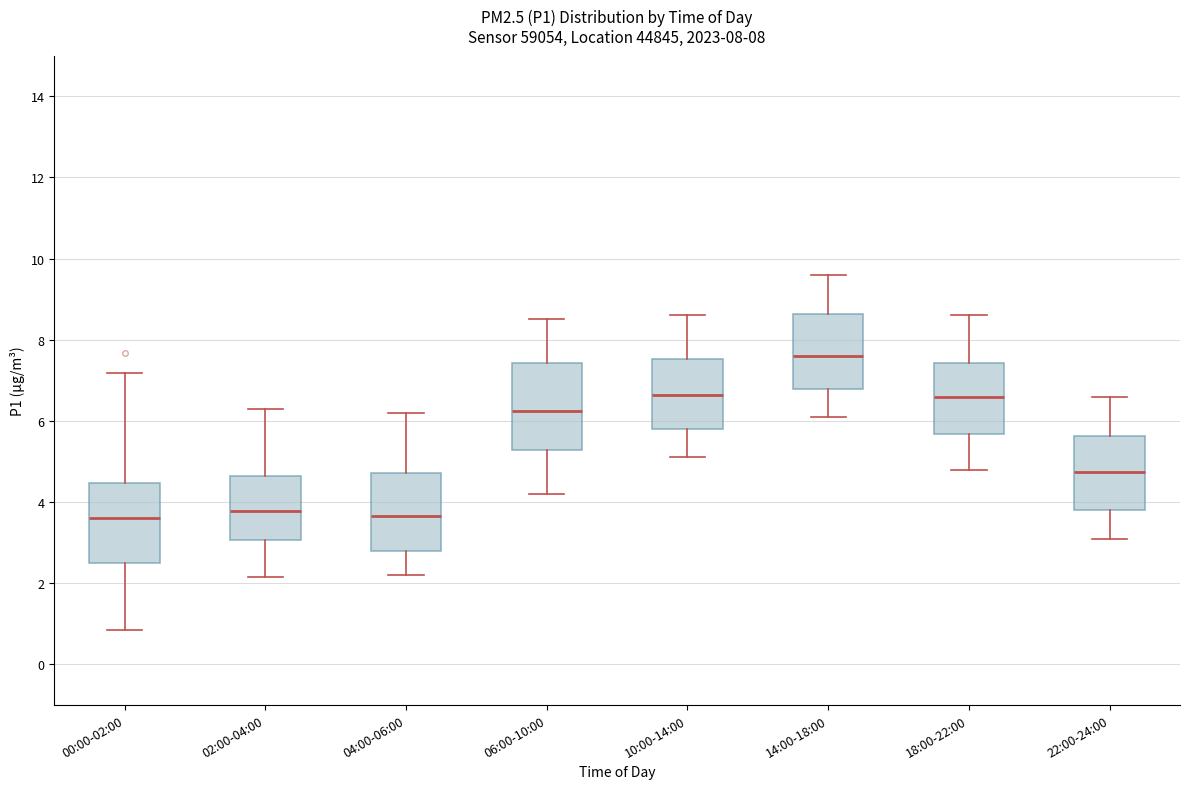

Reading left to right, read every box against the y-axis: the position of its median line, the range the box covers, and the ends of its whiskers. The values are not printed on the chart, so give them approximately, as read against the axis.

00:00-02:00: median 3.6, box 2.4 to 4.4, whiskers 0.8 to 7.2
02:00-04:00: median 3.8, box 3.0 to 4.6, whiskers 2.2 to 6.4
04:00-06:00: median 3.6, box 2.8 to 4.8, whiskers 2.2 to 6.2
06:00-10:00: median 6.2, box 5.2 to 7.4, whiskers 4.2 to 8.6
10:00-14:00: median 6.6, box 5.8 to 7.6, whiskers 5.2 to 8.6
14:00-18:00: median 7.6, box 6.8 to 8.6, whiskers 6.2 to 9.6
18:00-22:00: median 6.6, box 5.6 to 7.4, whiskers 4.8 to 8.6
22:00-24:00: median 4.8, box 3.8 to 5.6, whiskers 3.2 to 6.6